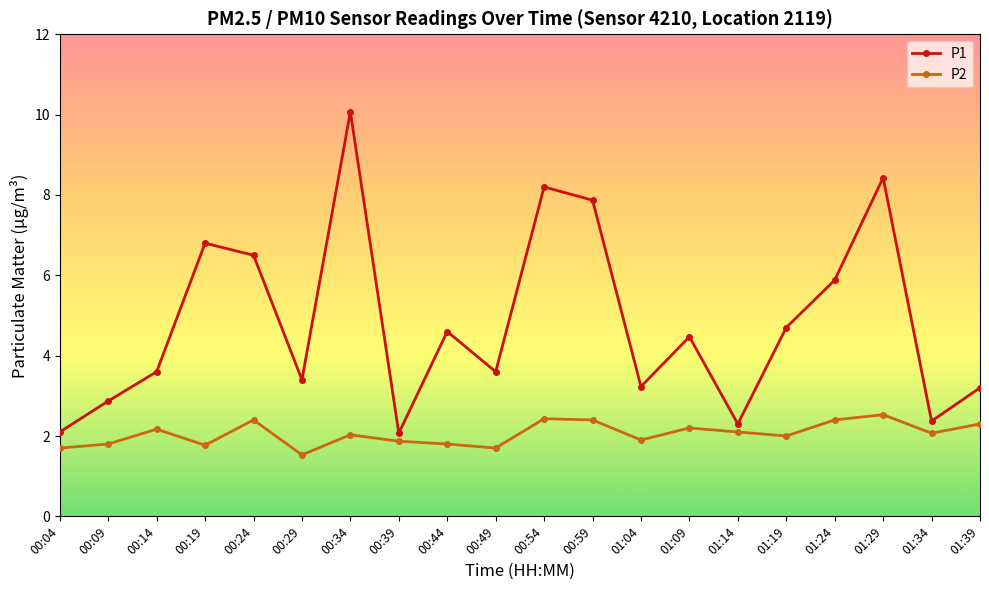

True or false: P1 has more than 2 interior local peaks.

True